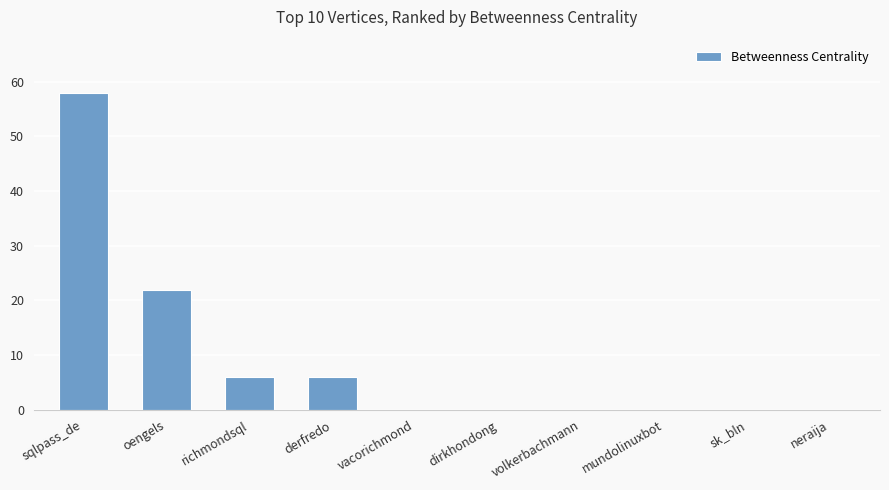

Reading right to left, transcribe all the data shown in this chart.

0	0	0	0	0	0	6	6	22	58